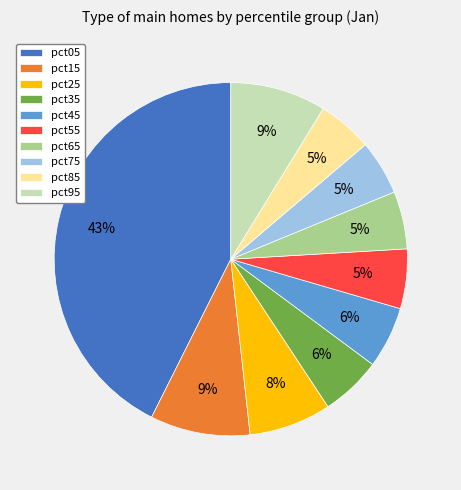

Which category has the biggest portion of the pie?

pct05